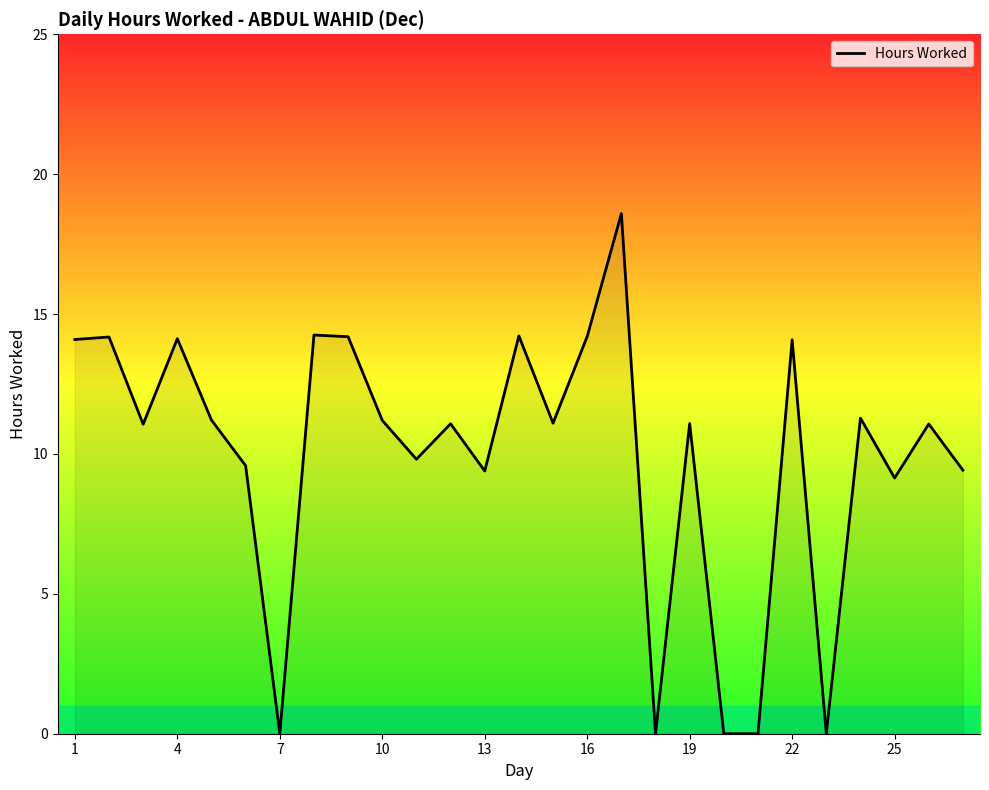

What is the maximum value shown in the chart?

18.6